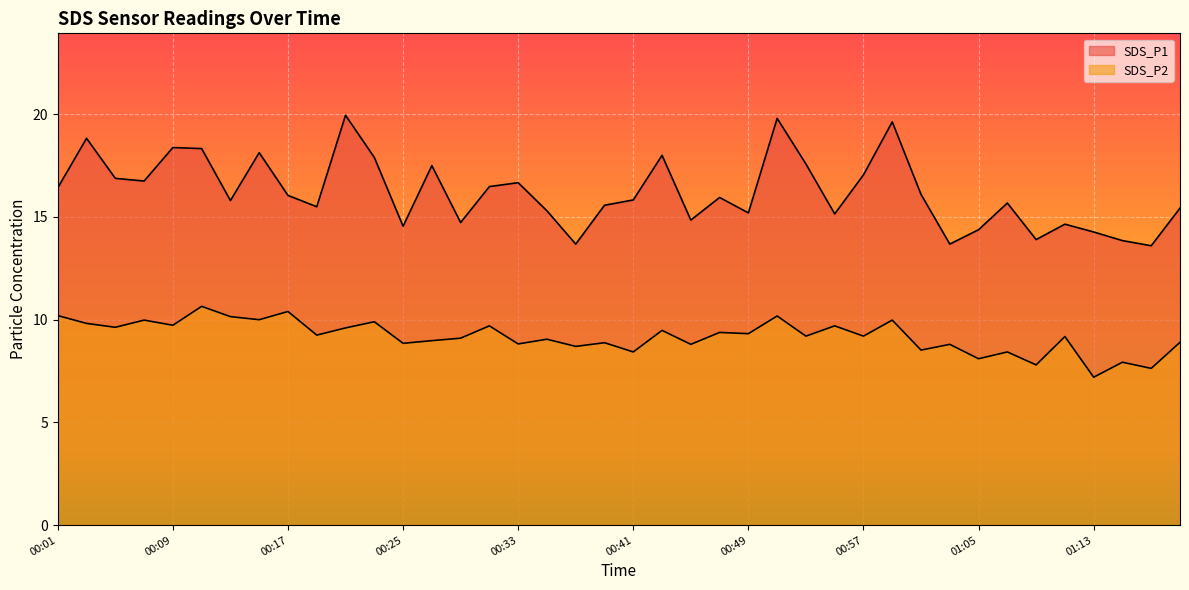

True or false: SDS_P1 and SDS_P2 cross at least once.

False